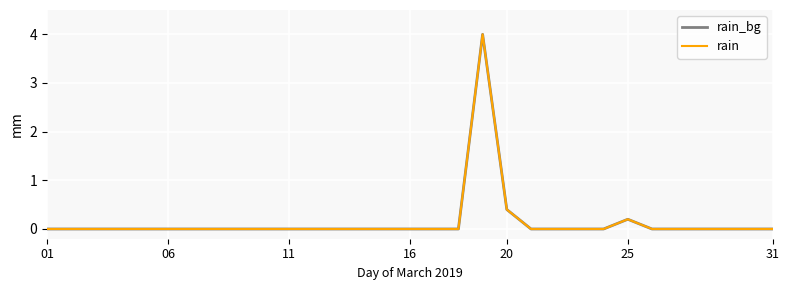

True or false: rain and rain_bg intersect in this chart.

False